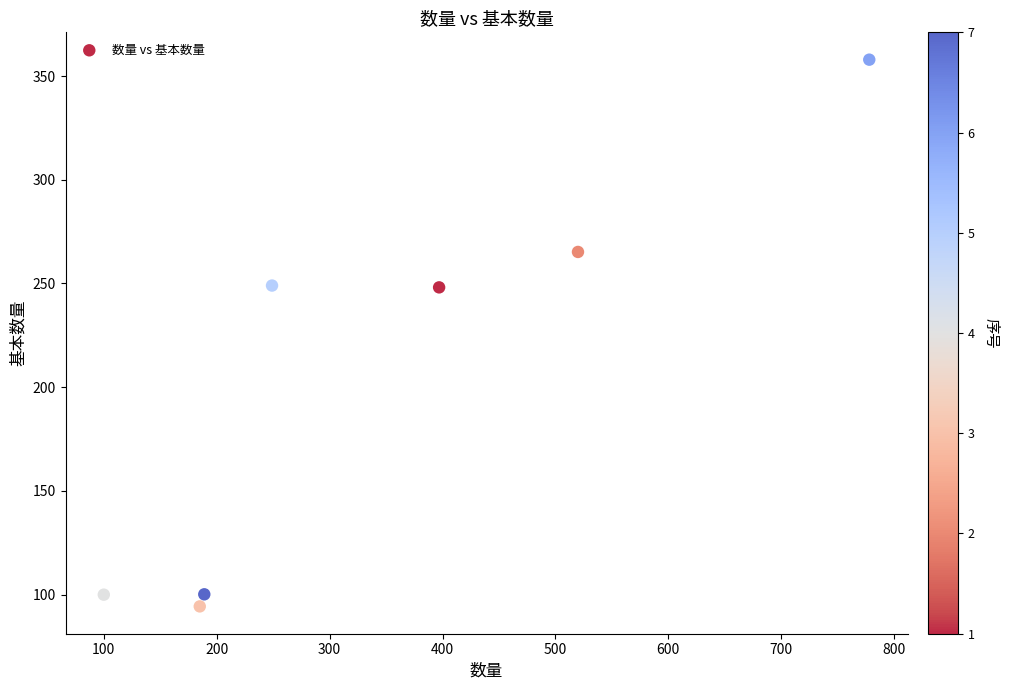

What is the average Y value?

202.1